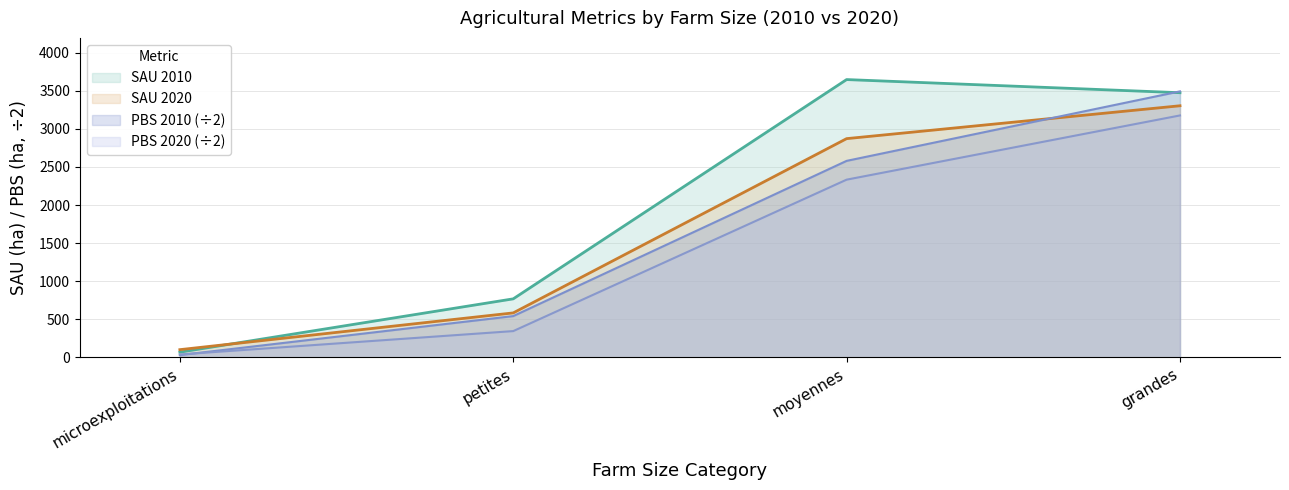

What is the sum of the pbs_2010 values at petites and moyennes?

3122.2